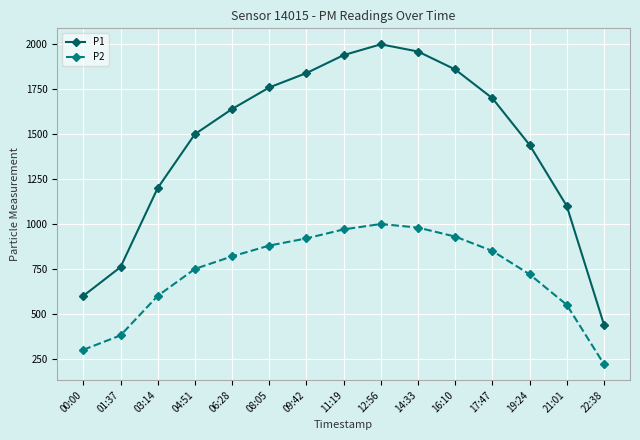

How many lines are shown in the chart?

2